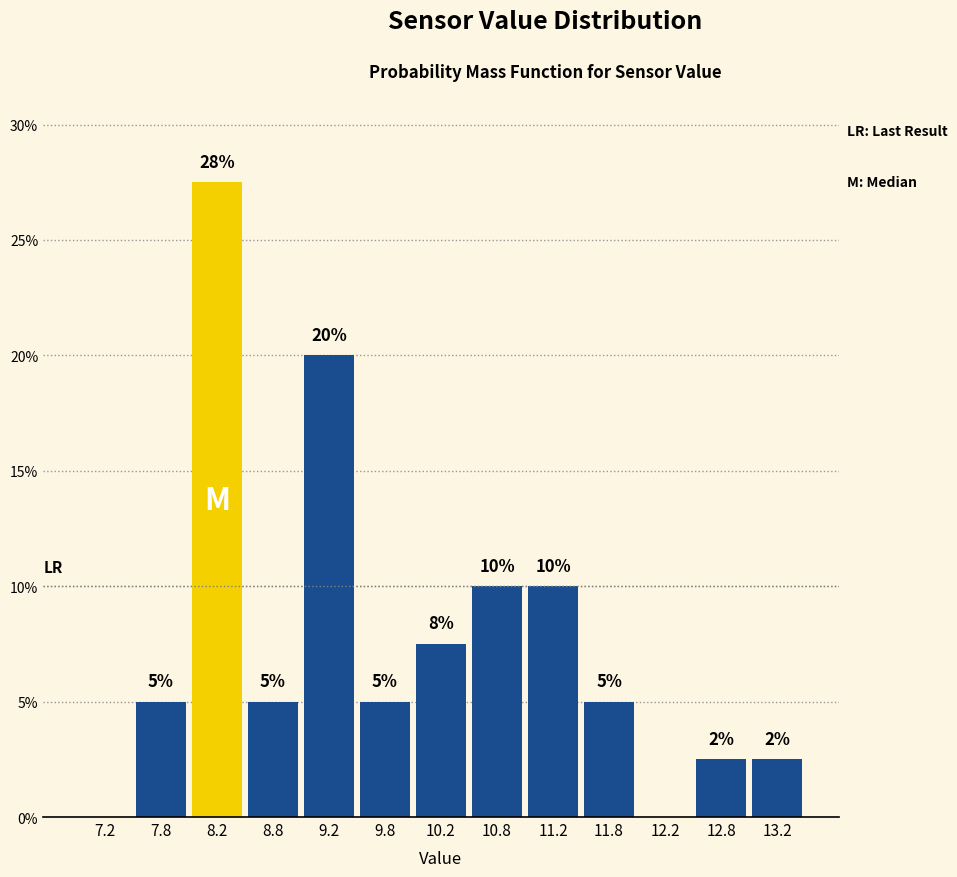

Which range on the x-axis has the tallest bar?

8.0 to 8.5